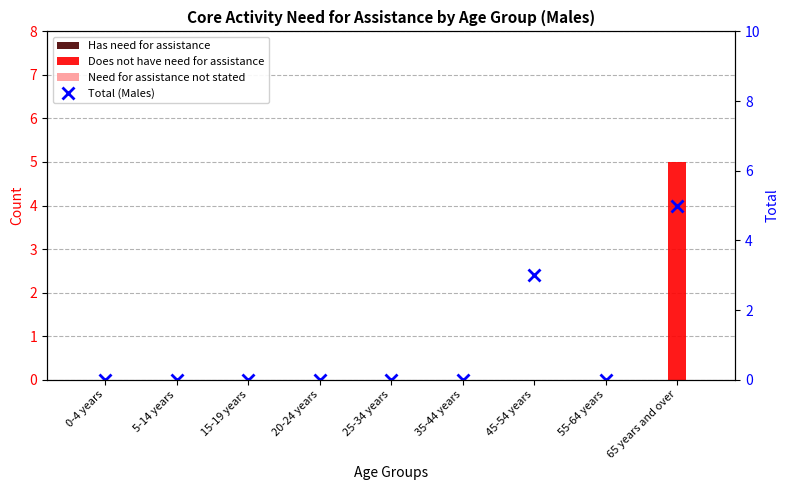

What position from the right is 35-44 years?

4